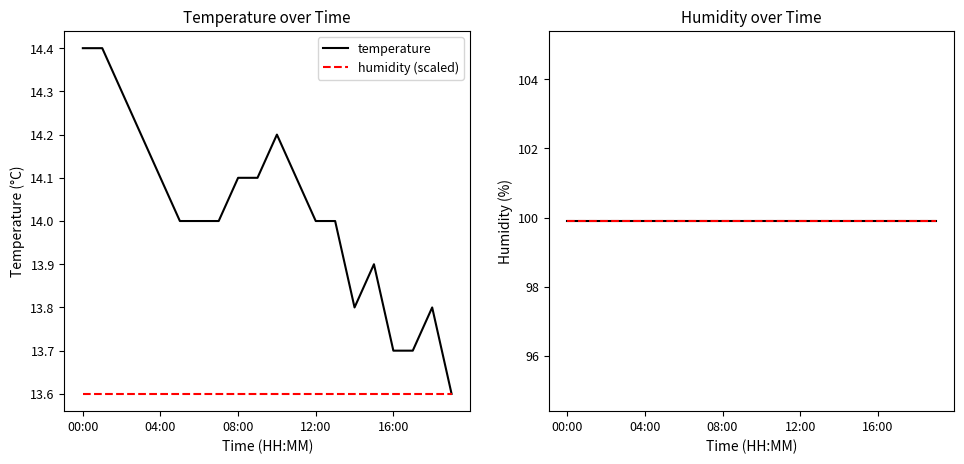

What is the value of the temperature point at the 9th from the left?

14.1